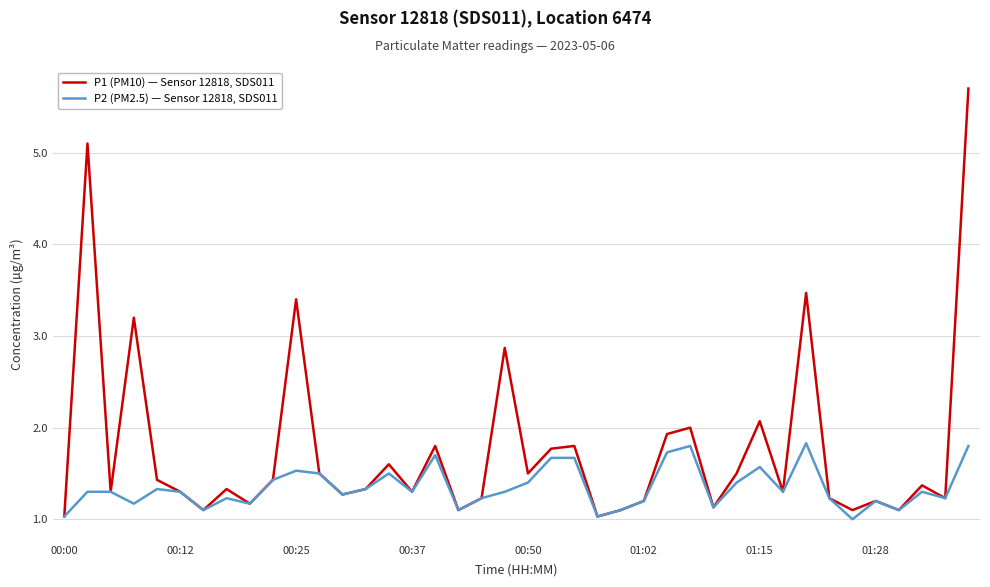

List the series in order of their overall mean, lowest first.

P2 (PM2.5) — Sensor 12818, SDS011, P1 (PM10) — Sensor 12818, SDS011